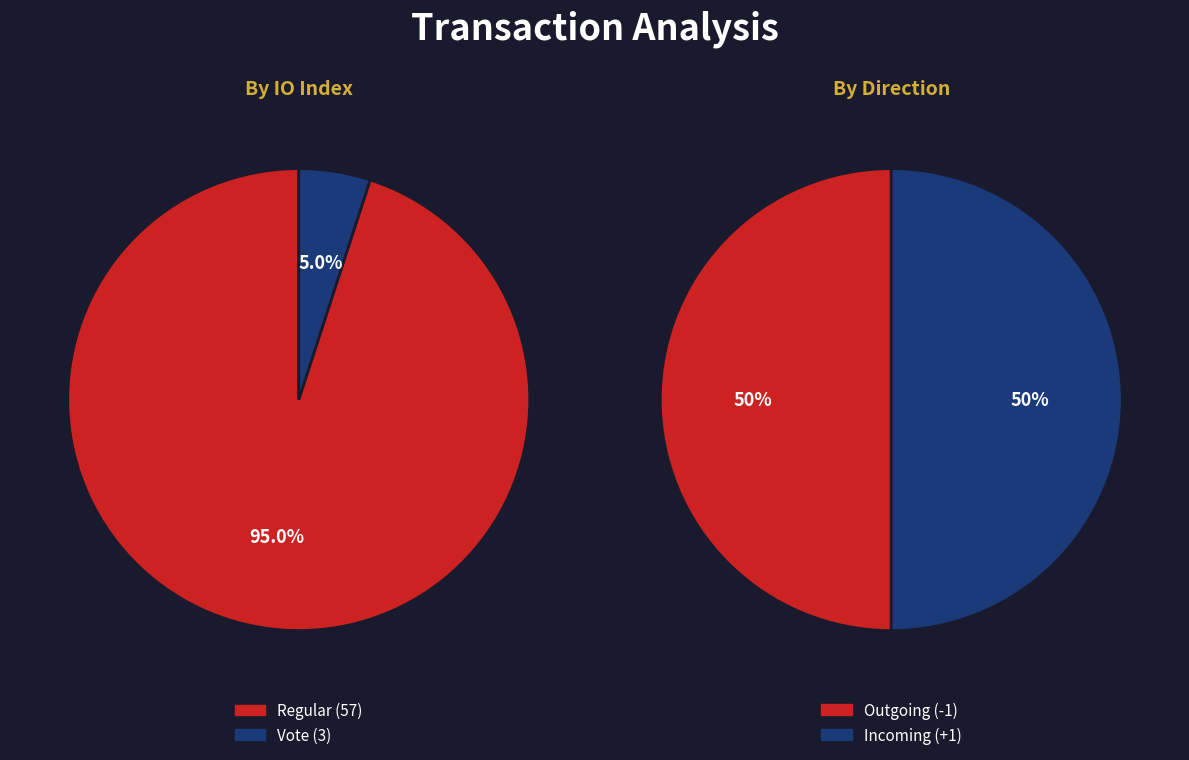

What percentage is the 0 slice, to the nearest percent?

50%